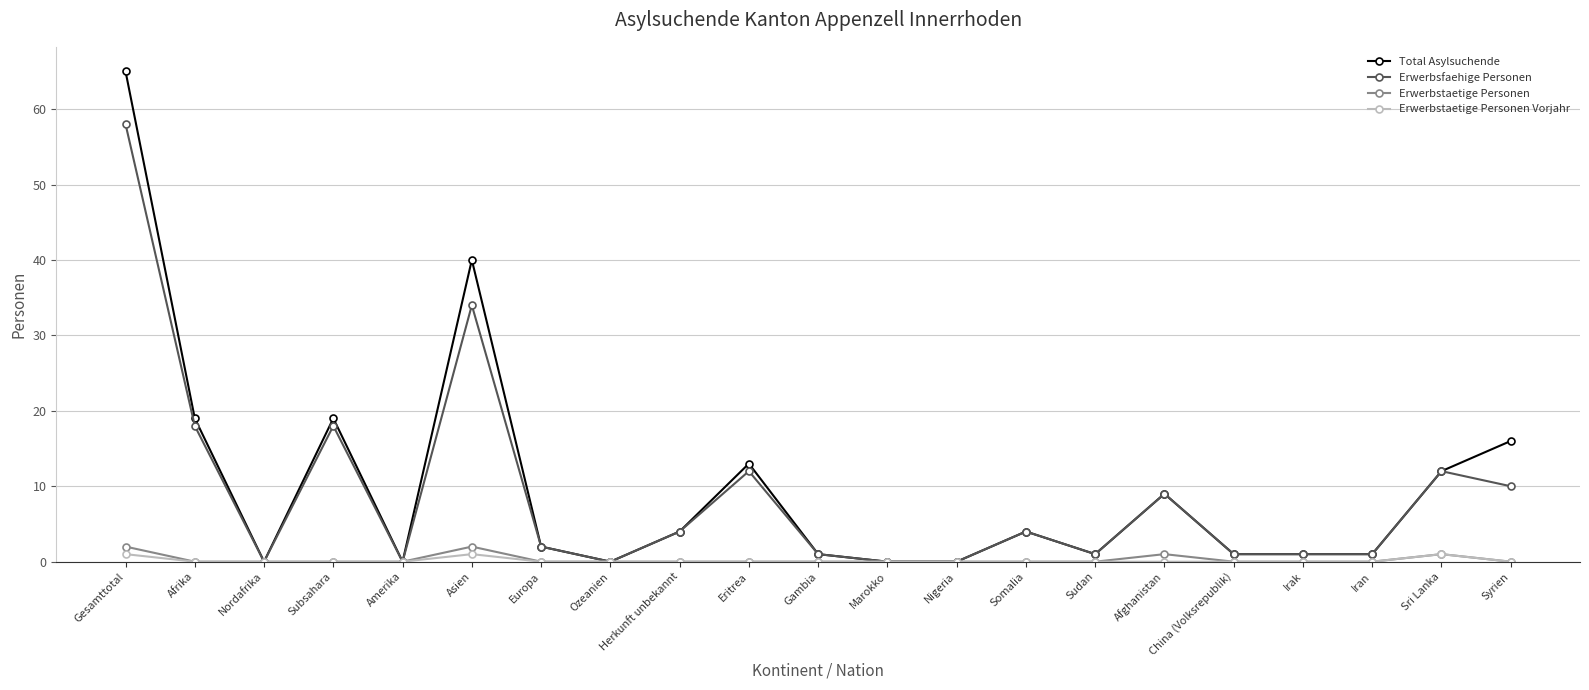

What are all the series names shown in the legend?

Total Asylsuchende, Erwerbsfaehige Personen, Erwerbstaetige Personen, Erwerbstaetige Personen Vorjahr